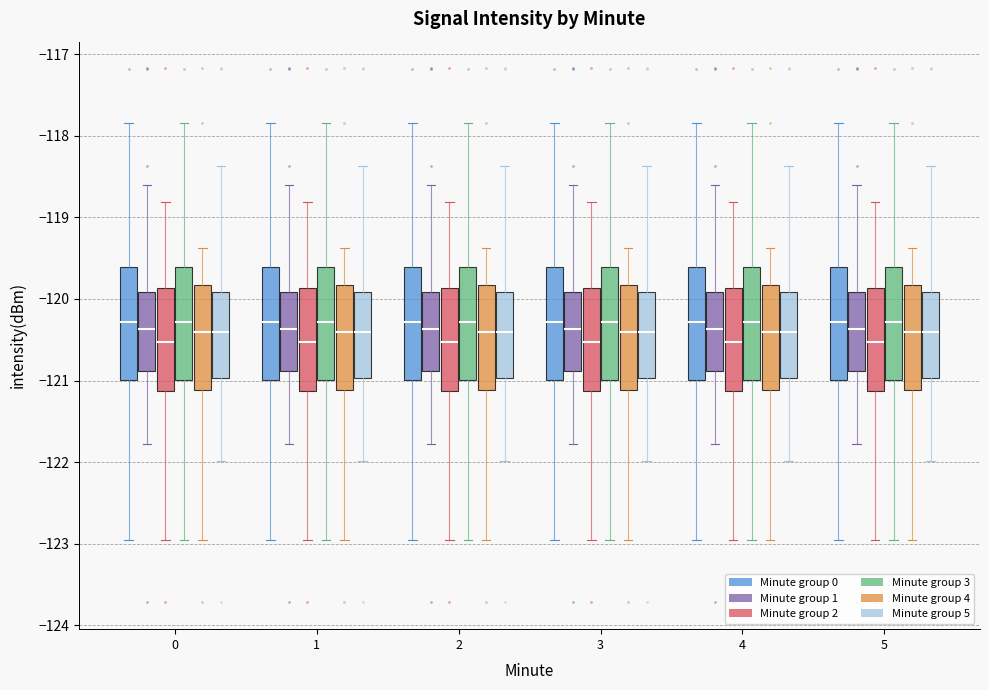

Reading left to right, read every box against the y-axis: the position of its median line, the range the box covers, and the ends of its whiskers. The values are not printed on the chart, so give them approximately, as read against the axis.

0 (Minute group 0): median -120.3, box -121.0 to -119.6, whiskers -123.0 to -117.8
0 (Minute group 1): median -120.4, box -120.9 to -119.9, whiskers -121.8 to -118.6
0 (Minute group 2): median -120.5, box -121.1 to -119.9, whiskers -123.0 to -118.8
0 (Minute group 3): median -120.3, box -121.0 to -119.6, whiskers -123.0 to -117.8
0 (Minute group 4): median -120.4, box -121.1 to -119.8, whiskers -123.0 to -119.4
0 (Minute group 5): median -120.4, box -121.0 to -119.9, whiskers -122.0 to -118.4
1 (Minute group 0): median -120.3, box -121.0 to -119.6, whiskers -123.0 to -117.8
1 (Minute group 1): median -120.4, box -120.9 to -119.9, whiskers -121.8 to -118.6
1 (Minute group 2): median -120.5, box -121.1 to -119.9, whiskers -123.0 to -118.8
1 (Minute group 3): median -120.3, box -121.0 to -119.6, whiskers -123.0 to -117.8
1 (Minute group 4): median -120.4, box -121.1 to -119.8, whiskers -123.0 to -119.4
1 (Minute group 5): median -120.4, box -121.0 to -119.9, whiskers -122.0 to -118.4
2 (Minute group 0): median -120.3, box -121.0 to -119.6, whiskers -123.0 to -117.8
2 (Minute group 1): median -120.4, box -120.9 to -119.9, whiskers -121.8 to -118.6
2 (Minute group 2): median -120.5, box -121.1 to -119.9, whiskers -123.0 to -118.8
2 (Minute group 3): median -120.3, box -121.0 to -119.6, whiskers -123.0 to -117.8
2 (Minute group 4): median -120.4, box -121.1 to -119.8, whiskers -123.0 to -119.4
2 (Minute group 5): median -120.4, box -121.0 to -119.9, whiskers -122.0 to -118.4
3 (Minute group 0): median -120.3, box -121.0 to -119.6, whiskers -123.0 to -117.8
3 (Minute group 1): median -120.4, box -120.9 to -119.9, whiskers -121.8 to -118.6
3 (Minute group 2): median -120.5, box -121.1 to -119.9, whiskers -123.0 to -118.8
3 (Minute group 3): median -120.3, box -121.0 to -119.6, whiskers -123.0 to -117.8
3 (Minute group 4): median -120.4, box -121.1 to -119.8, whiskers -123.0 to -119.4
3 (Minute group 5): median -120.4, box -121.0 to -119.9, whiskers -122.0 to -118.4
4 (Minute group 0): median -120.3, box -121.0 to -119.6, whiskers -123.0 to -117.8
4 (Minute group 1): median -120.4, box -120.9 to -119.9, whiskers -121.8 to -118.6
4 (Minute group 2): median -120.5, box -121.1 to -119.9, whiskers -123.0 to -118.8
4 (Minute group 3): median -120.3, box -121.0 to -119.6, whiskers -123.0 to -117.8
4 (Minute group 4): median -120.4, box -121.1 to -119.8, whiskers -123.0 to -119.4
4 (Minute group 5): median -120.4, box -121.0 to -119.9, whiskers -122.0 to -118.4
5 (Minute group 0): median -120.3, box -121.0 to -119.6, whiskers -123.0 to -117.8
5 (Minute group 1): median -120.4, box -120.9 to -119.9, whiskers -121.8 to -118.6
5 (Minute group 2): median -120.5, box -121.1 to -119.9, whiskers -123.0 to -118.8
5 (Minute group 3): median -120.3, box -121.0 to -119.6, whiskers -123.0 to -117.8
5 (Minute group 4): median -120.4, box -121.1 to -119.8, whiskers -123.0 to -119.4
5 (Minute group 5): median -120.4, box -121.0 to -119.9, whiskers -122.0 to -118.4